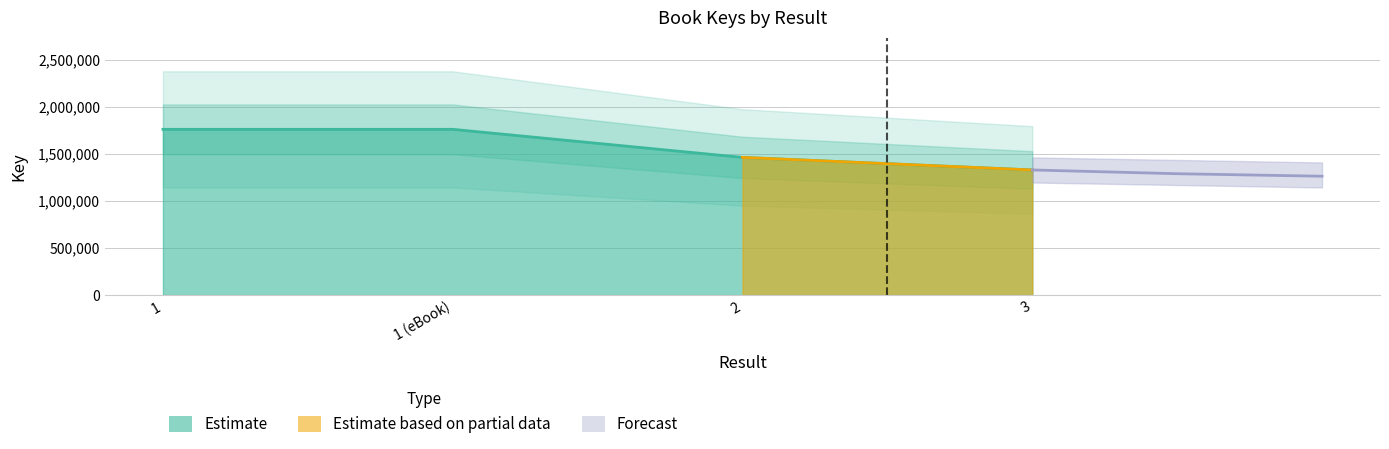

Reading left to right, extract all data points from this chart.

1=1760266	1 (eBook)=1760266	2=1462218	3=1328809